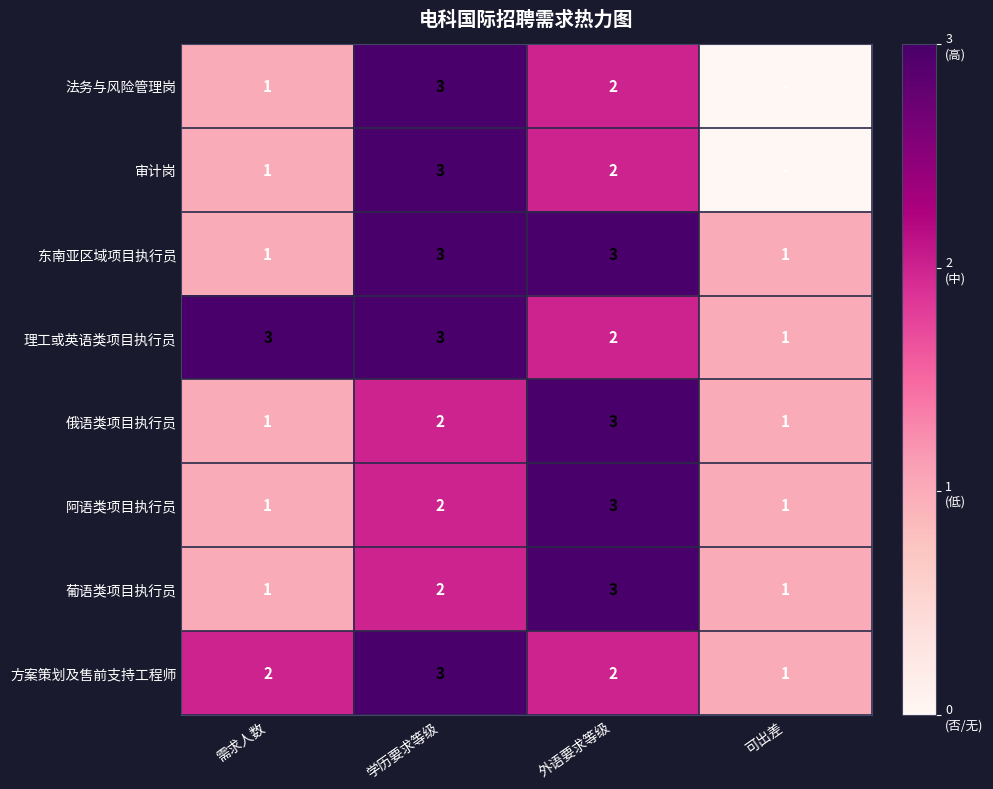

True or false: 方案策划及售前支持工程师 has a value of 2 at 外语要求等级.

True